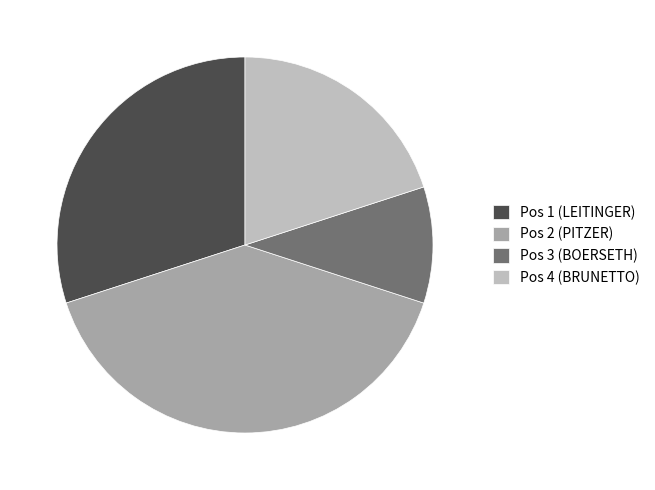

The Pos 2 (PITZER) slice represents 31% of the pie. True or false?

False